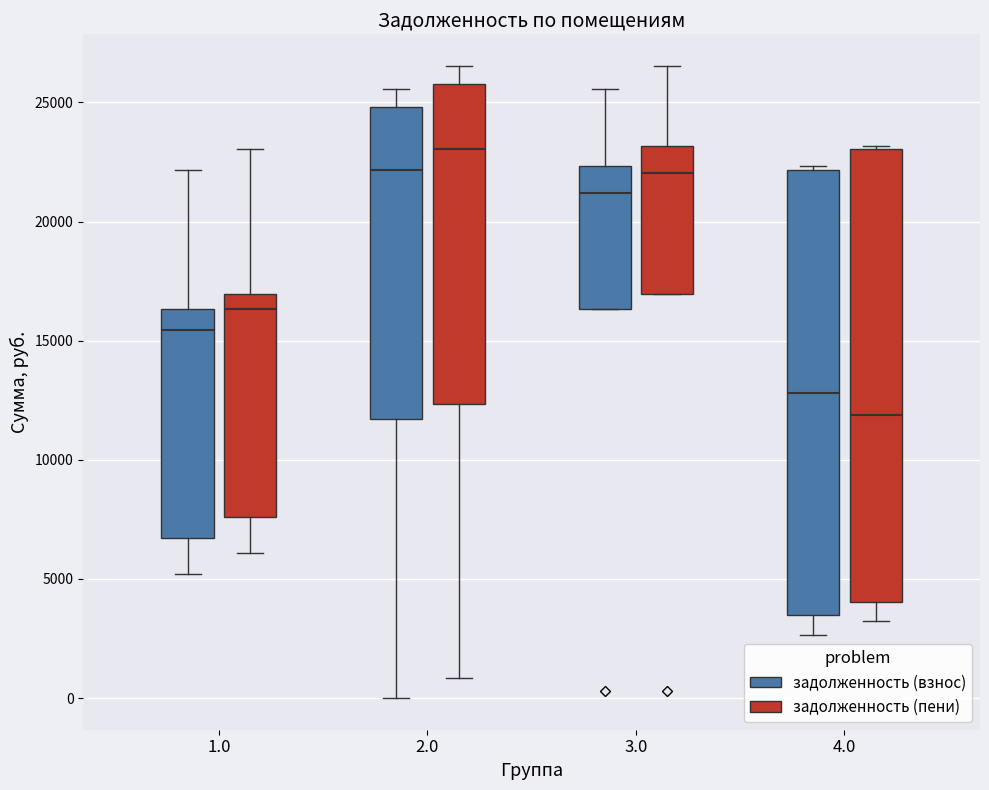

Reading left to right, transcribe this box plot: for each box, give where its median line is, the range the box spans, and where its two whiskers end, as read against the y-axis. The values are not printed on the chart, so give them approximately, as read against the axis.

1.0 (задолженность (взнос)): median 15500, box 6500 to 16500, whiskers 5000 to 22000
1.0 (задолженность (пени)): median 16500, box 7500 to 17000, whiskers 6000 to 23000
2.0 (задолженность (взнос)): median 22000, box 11500 to 25000, whiskers 0 to 25500
2.0 (задолженность (пени)): median 23000, box 12500 to 26000, whiskers 1000 to 26500
3.0 (задолженность (взнос)): median 21000, box 16500 to 22500, whiskers 16500 to 25500
3.0 (задолженность (пени)): median 22000, box 17000 to 23000, whiskers 17000 to 26500
4.0 (задолженность (взнос)): median 13000, box 3500 to 22000, whiskers 2500 to 22500
4.0 (задолженность (пени)): median 12000, box 4000 to 23000, whiskers 3000 to 23000 (just above the box's upper edge)